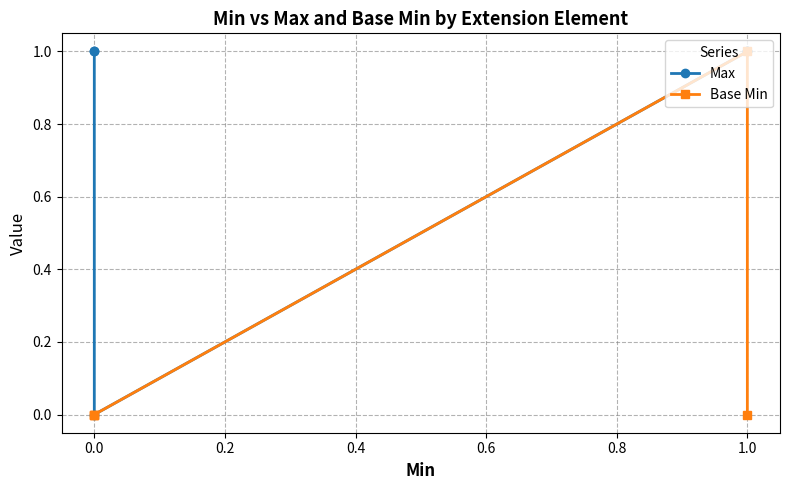

True or false: Max and Base Min cross at least once.

False